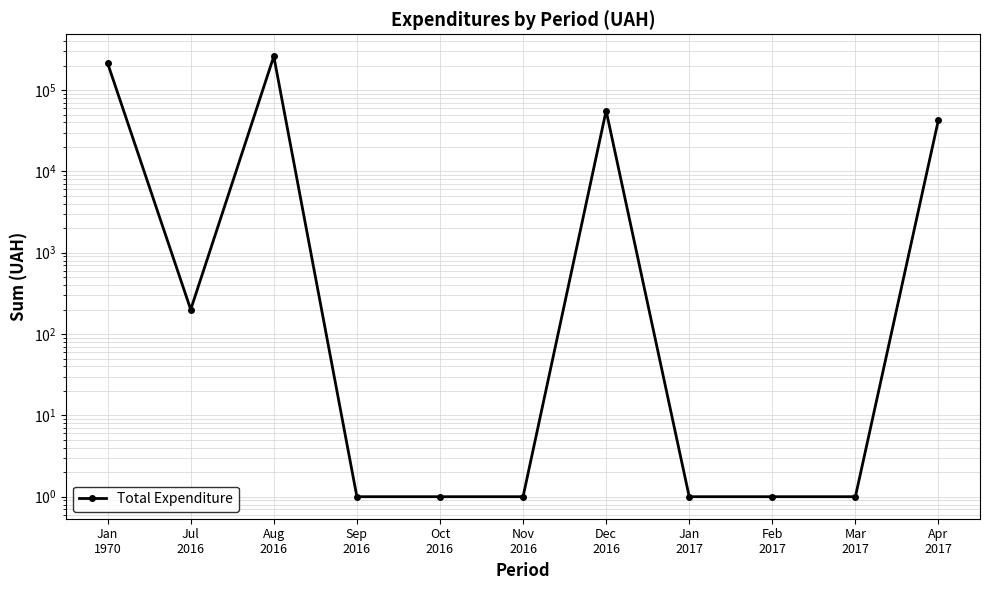

At which category does the data reach its first local peak?

Aug
2016